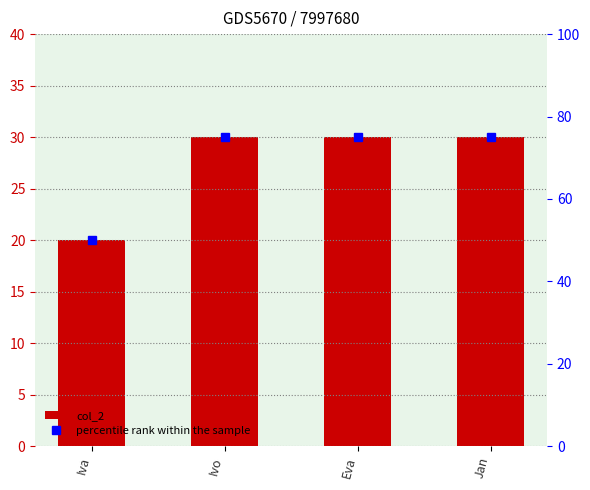

True or false: percentile rank within the sample has a value of 40 at Eva.

False